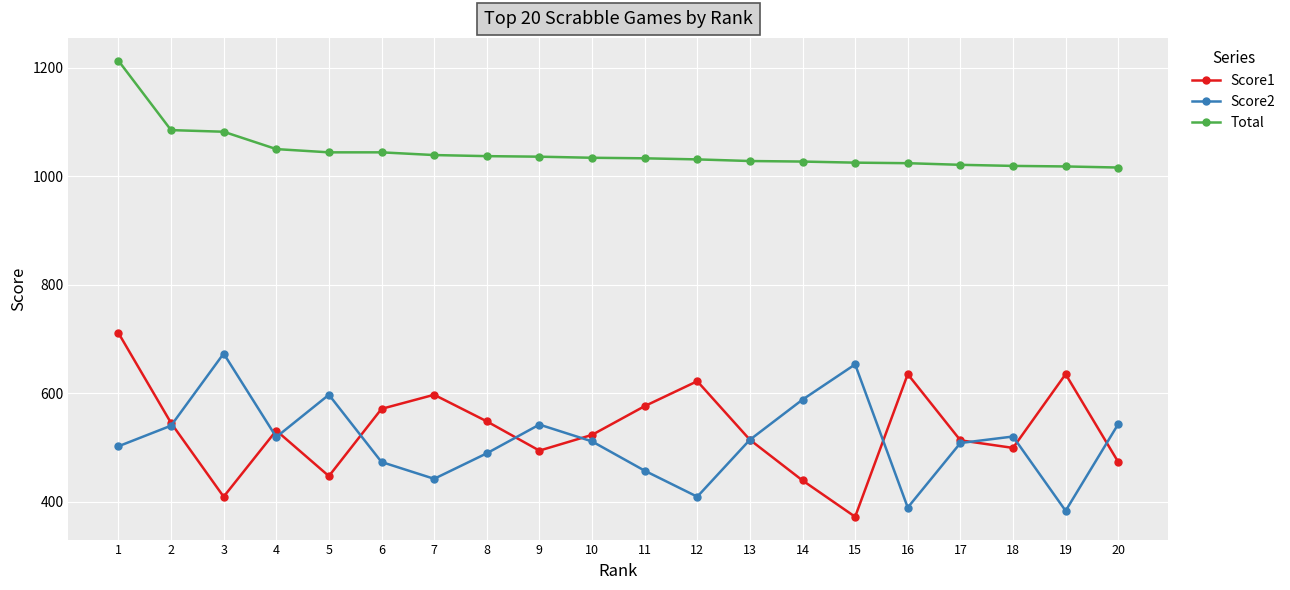

After their last crossing, which series has the higher values: Score2 or Score1?

Score2